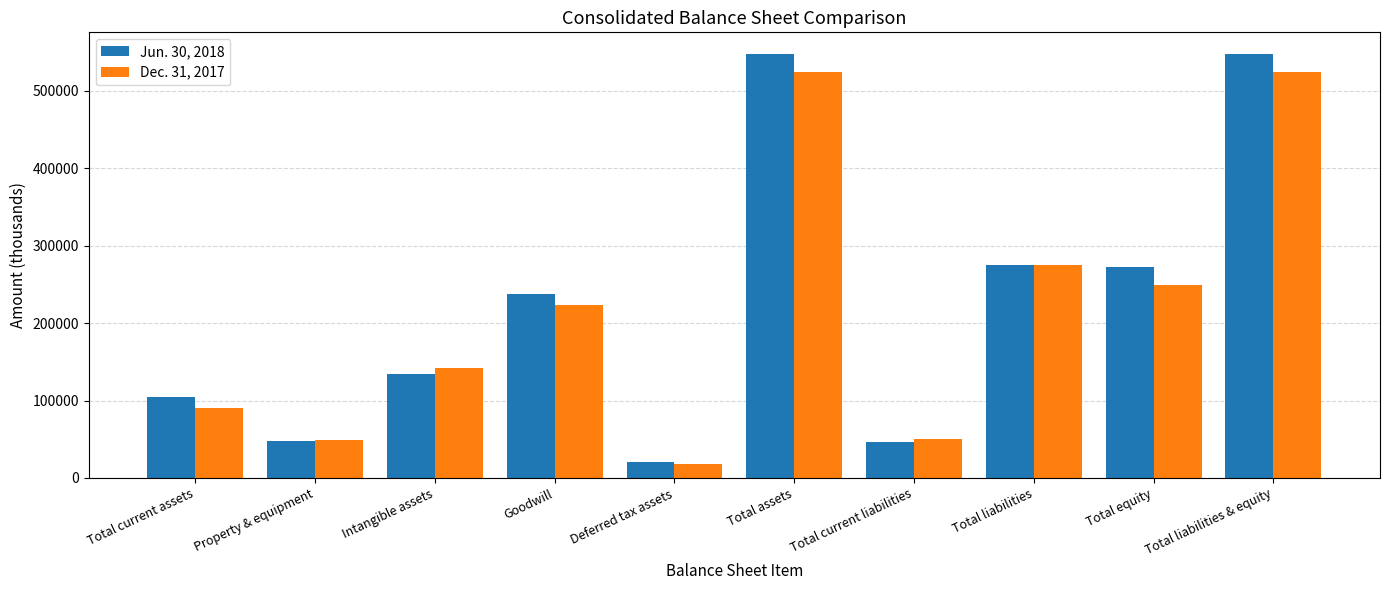

What position from the left is Total current liabilities?

7